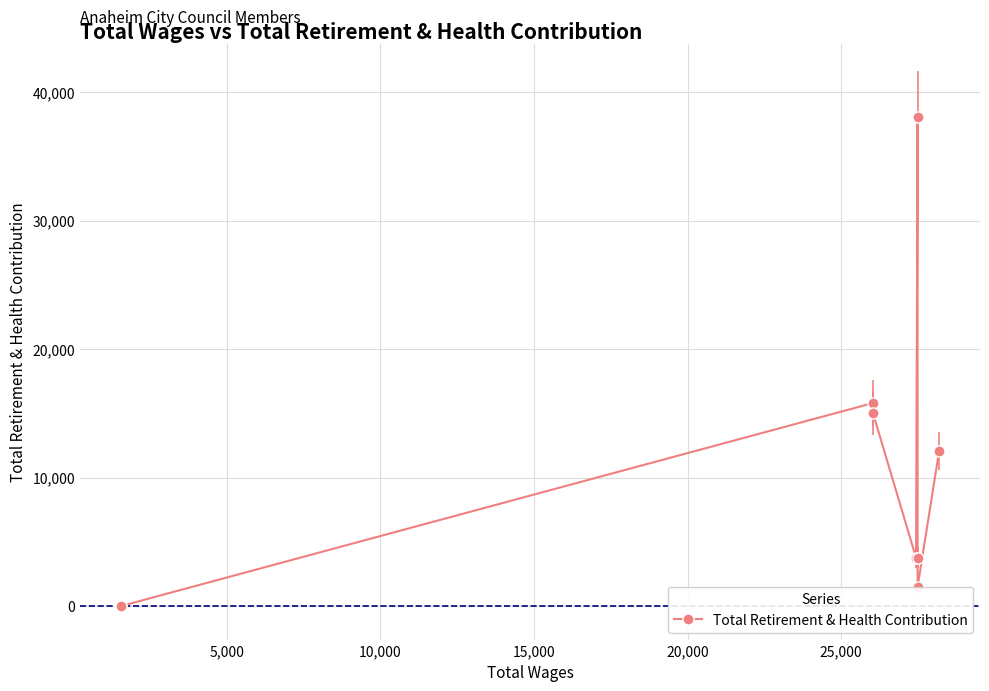

How many lines are shown in the chart?

1